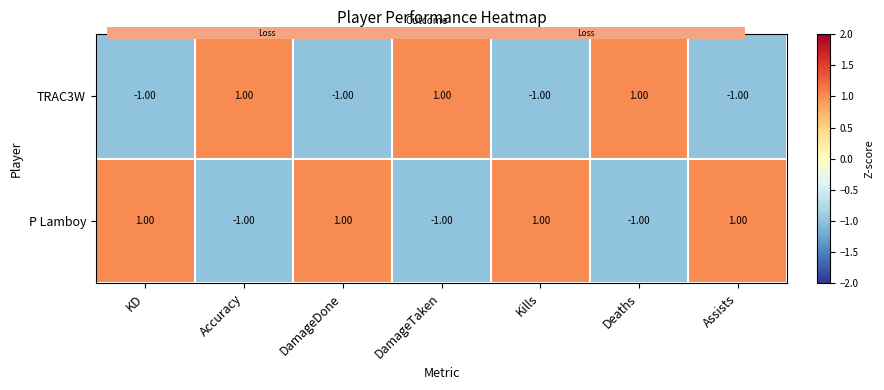

True or false: P Lamboy has a value of 0 at Deaths.

False